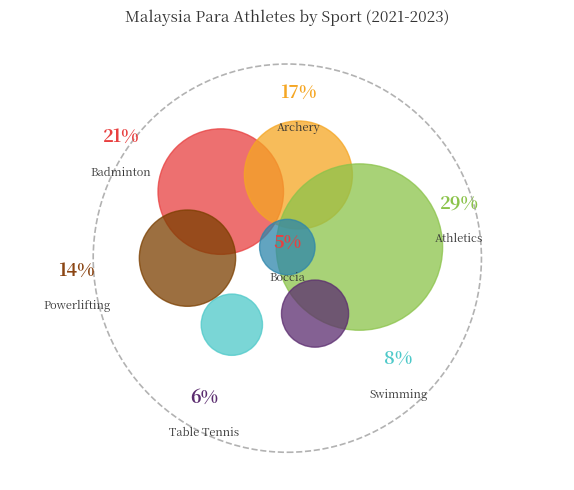

The Table Tennis slice represents 18% of the pie. True or false?

False